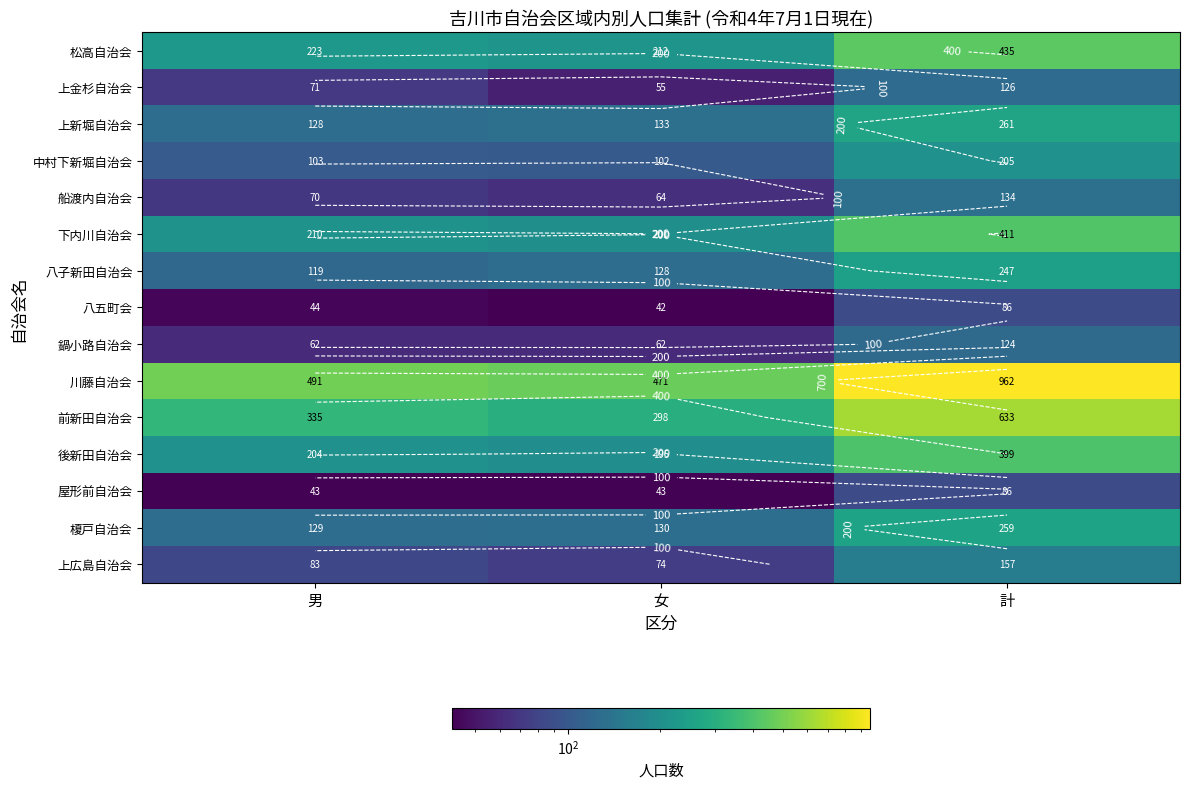

What is the spread (max minus min) of values at 計?

876